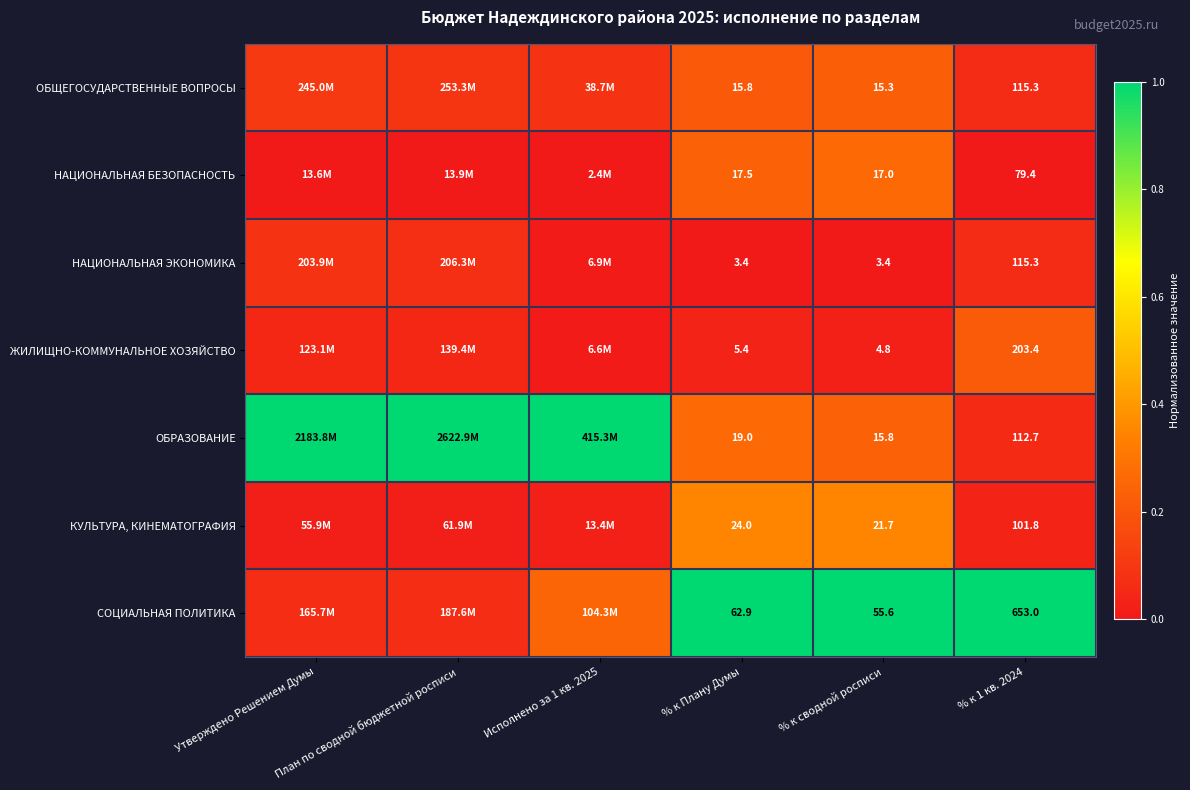

Which series has the largest total across all categories?

ОБРАЗОВАНИЕ